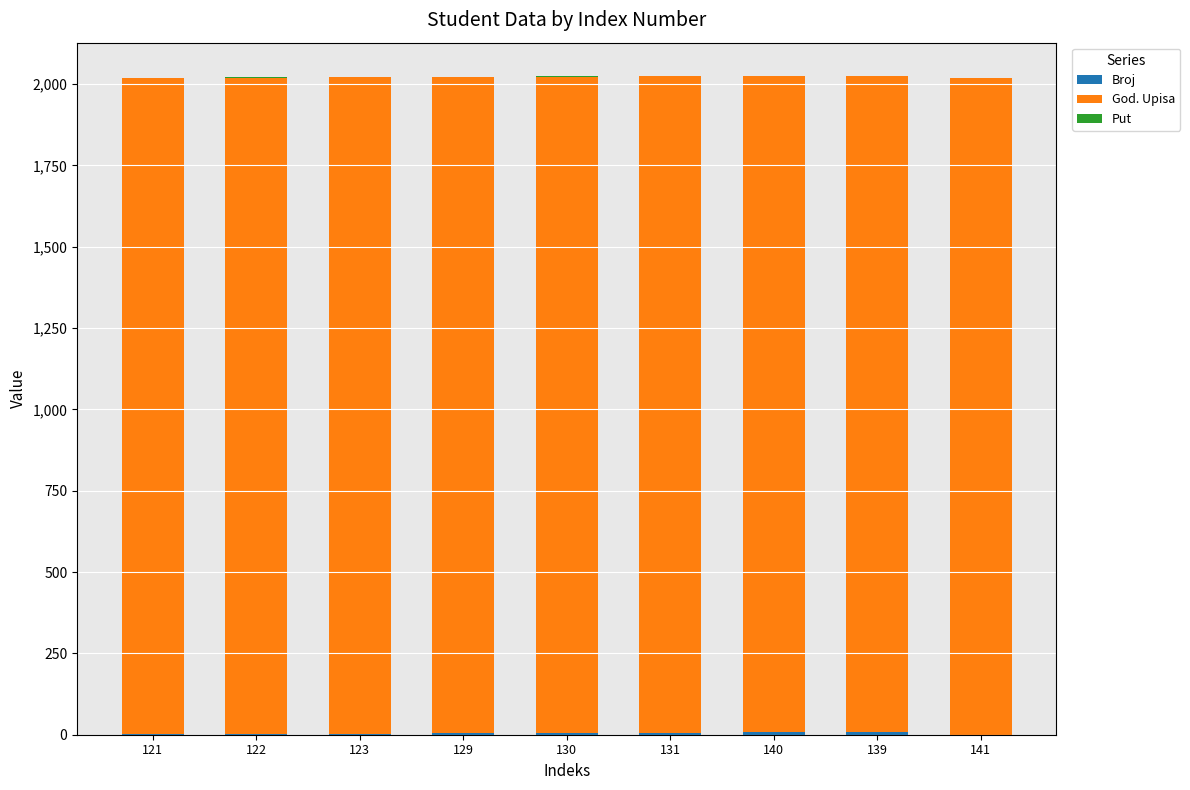

How many data points does each series have?

9